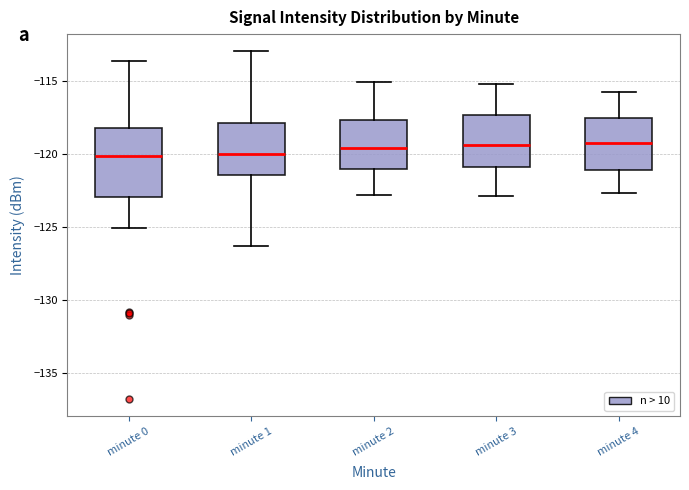

Comparing the boxes themselves (not the whiskers), which one is the tallest?

minute 0